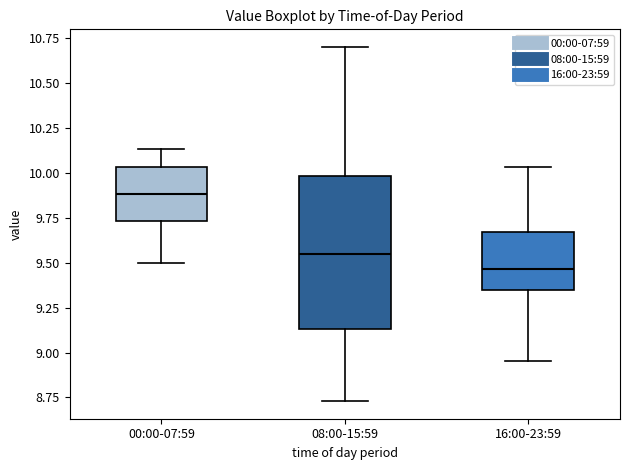

Where is the upper edge of the box for 00:00-07:59 on the y-axis? The values are not printed on the chart, so give them approximately, as read against the axis.

10.05